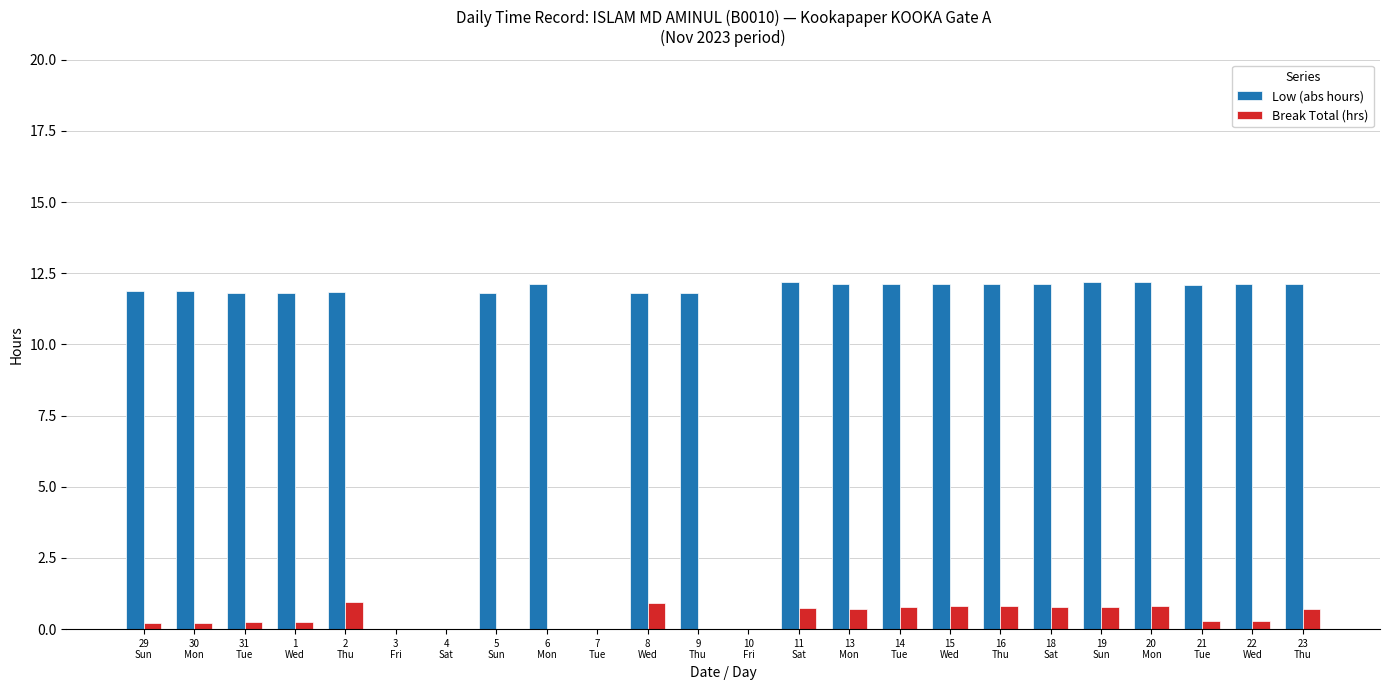

At which label does Low (abs hours) first exceed 12?

6
Mon